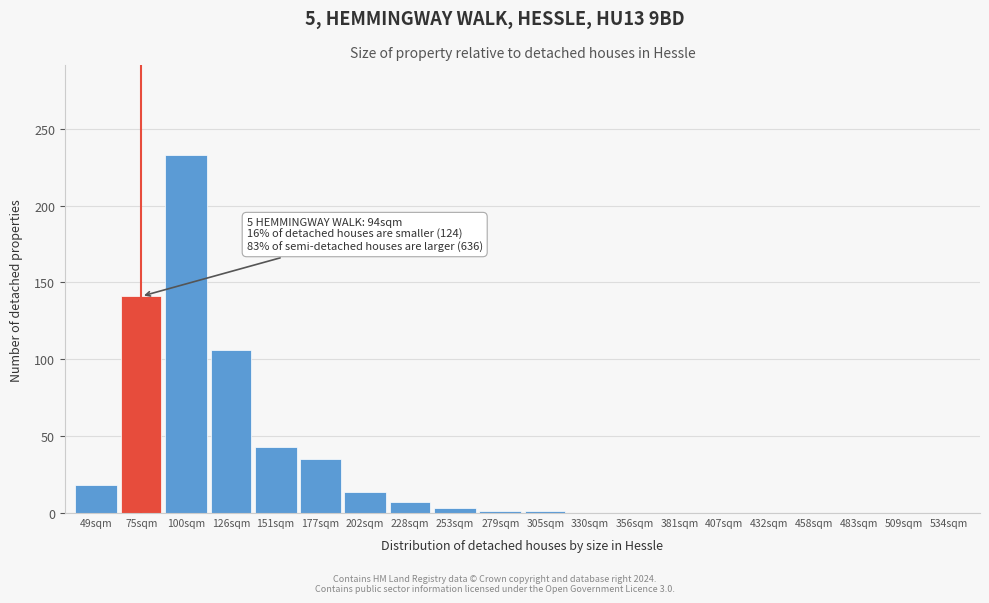

The value at 100sqm is 316. True or false?

False